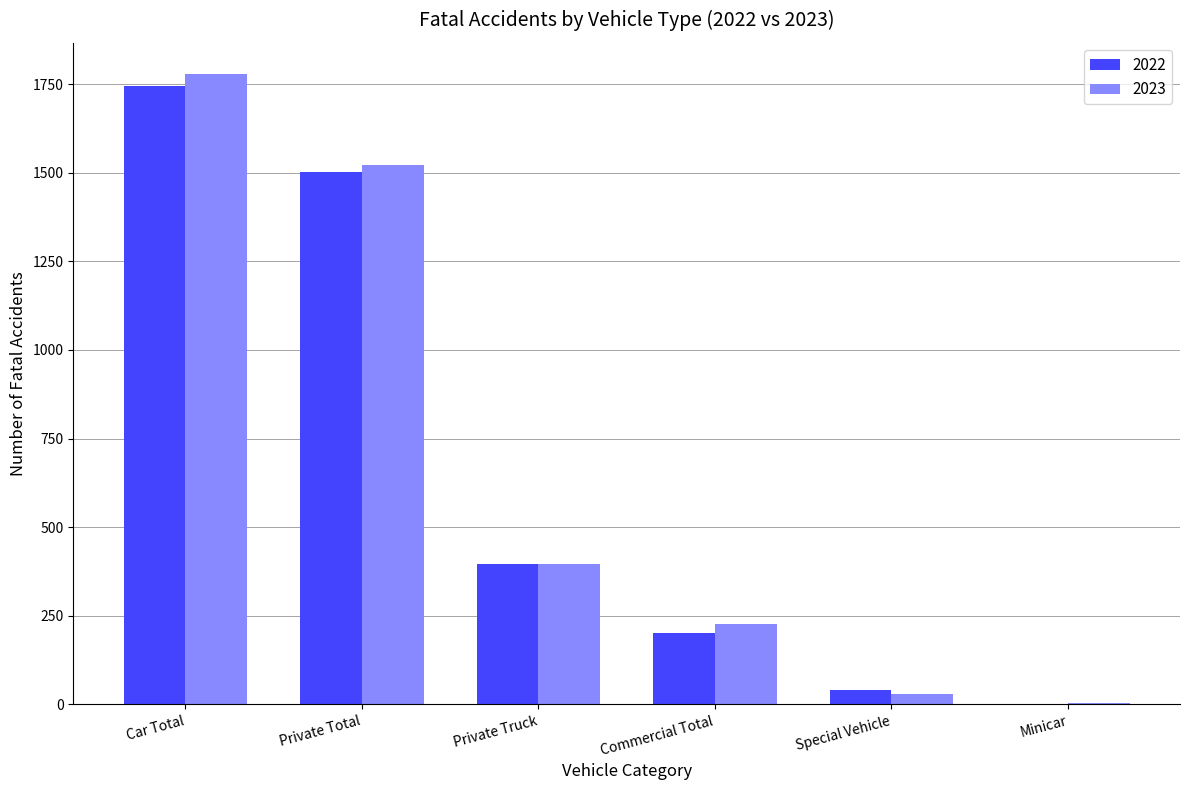

At which label is 2022 closest to 873?

Private Truck